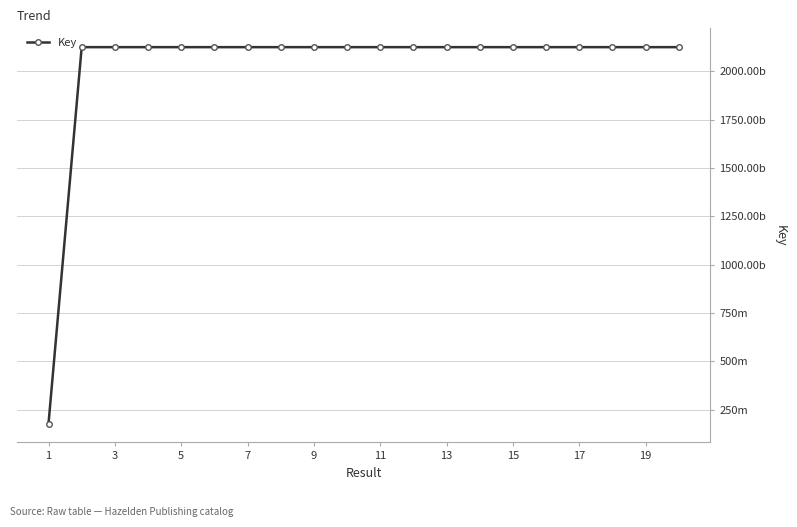

At which category does the chart reach its minimum across all series?

1